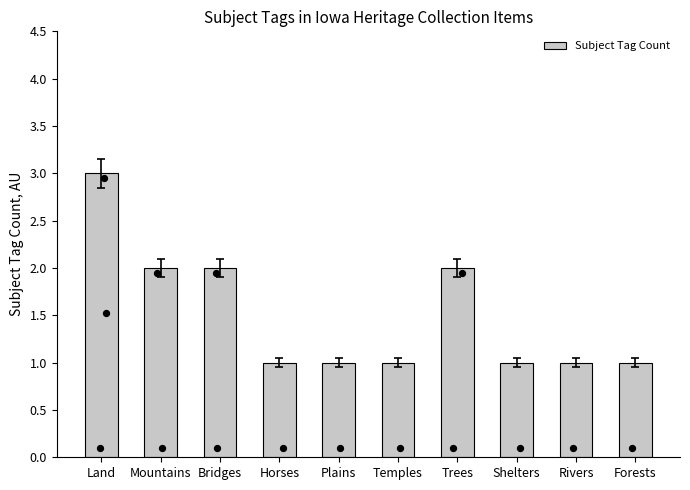

Approximately how many times larger is the value at Rivers compared to Trees?

0.5